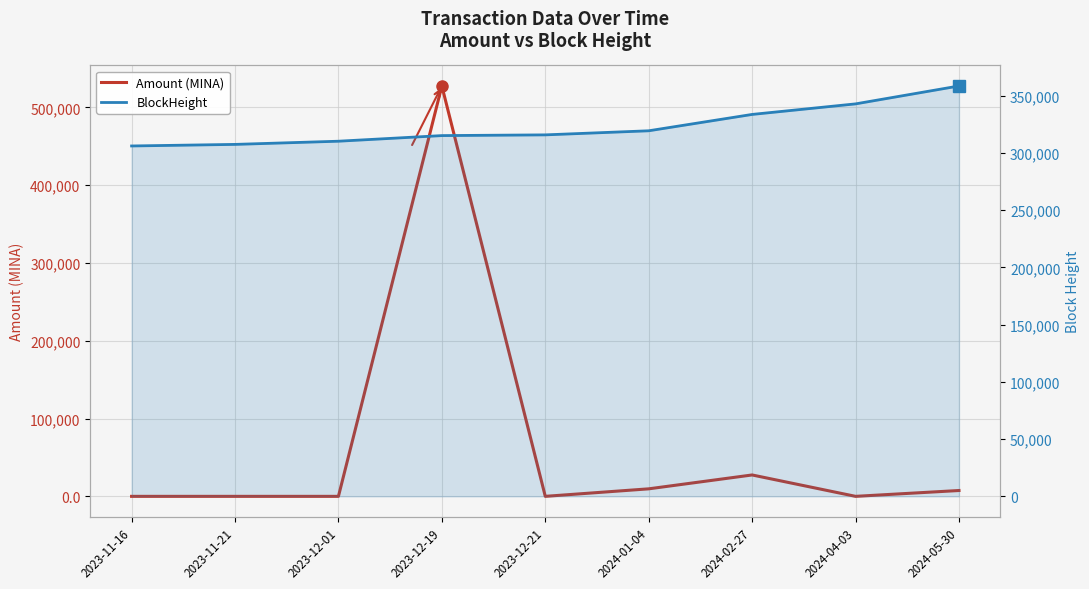

Is the value of Amount (MINA) at 2024-05-30 greater than the value of BlockHeight at 2024-04-03?

No